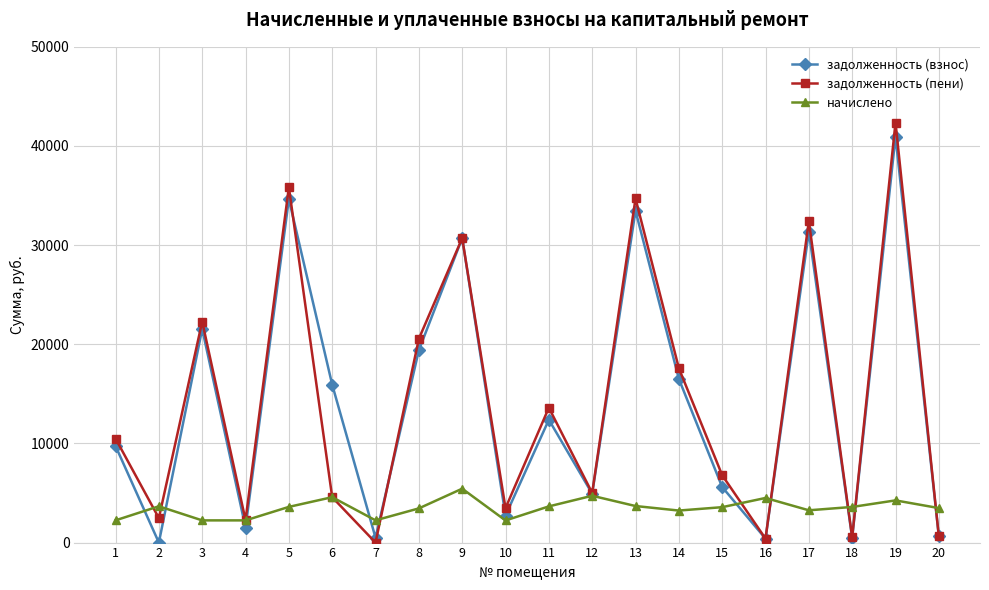

How many lines are shown in the chart?

3